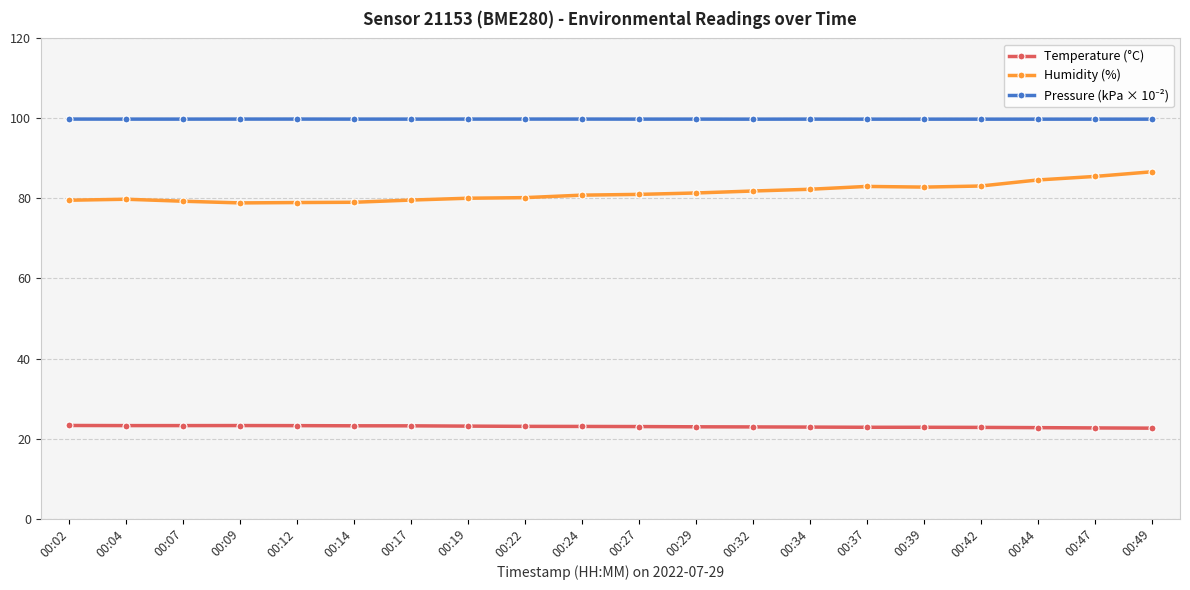

Is it true that Temperature (°C) equals 35.2 at 00:32?

False